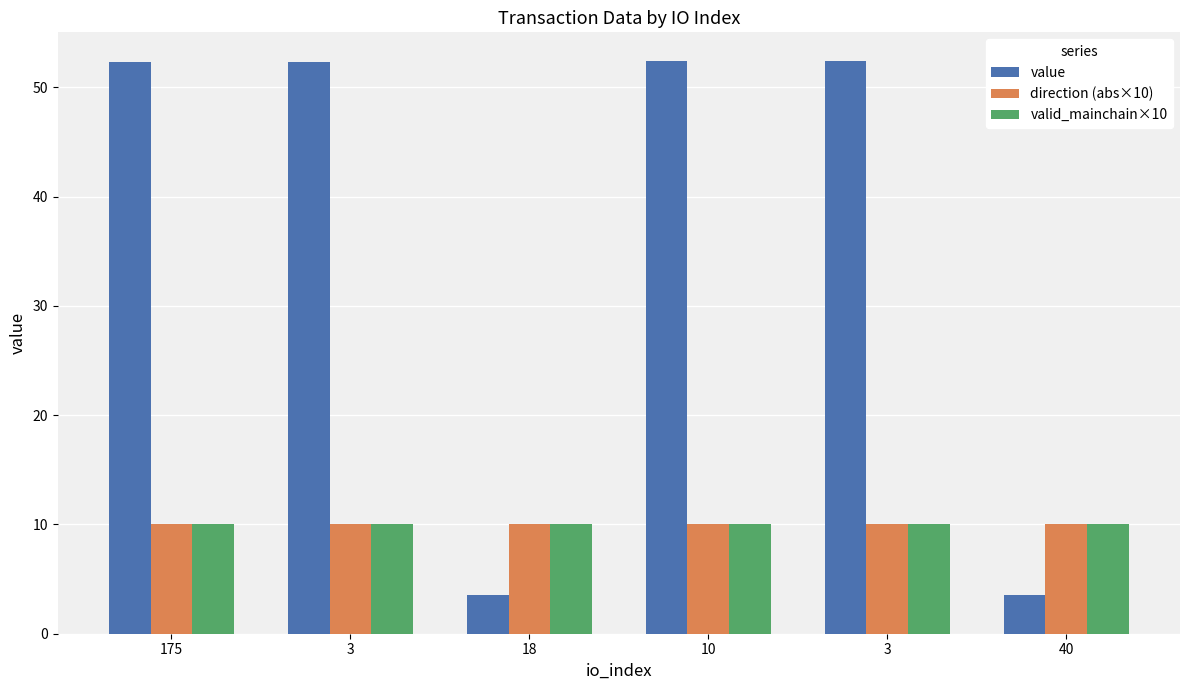

At 40, list the series in order from smallest to largest.

value, direction (abs×10), valid_mainchain×10